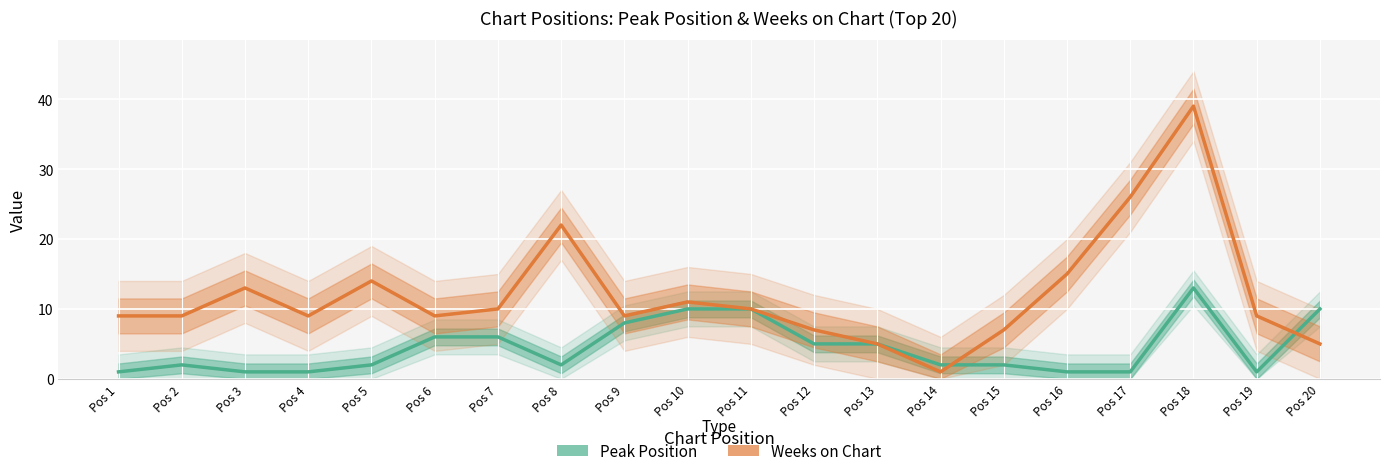

What is the minimum value shown in the chart?

1